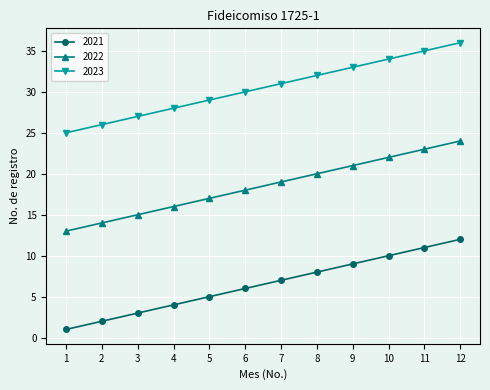

Does the chart display data point markers on the line(s)?

Yes